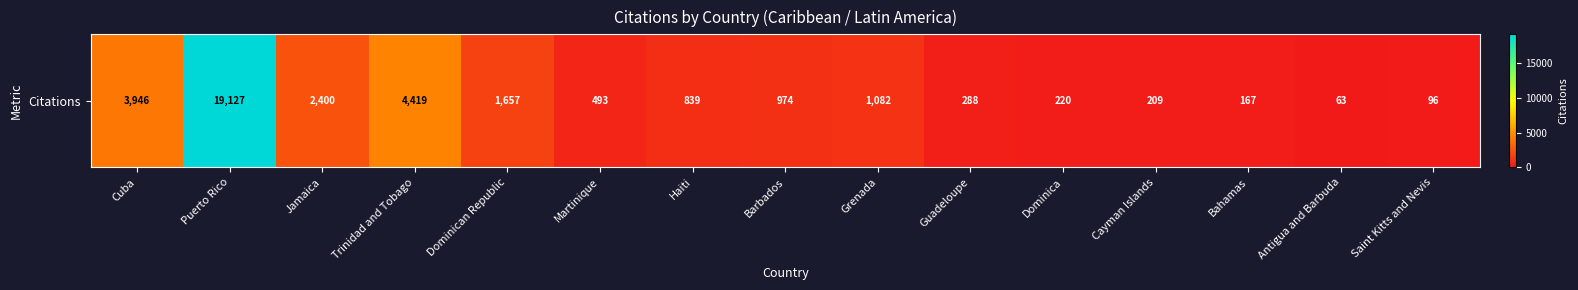

How many data points are less than 839?

7